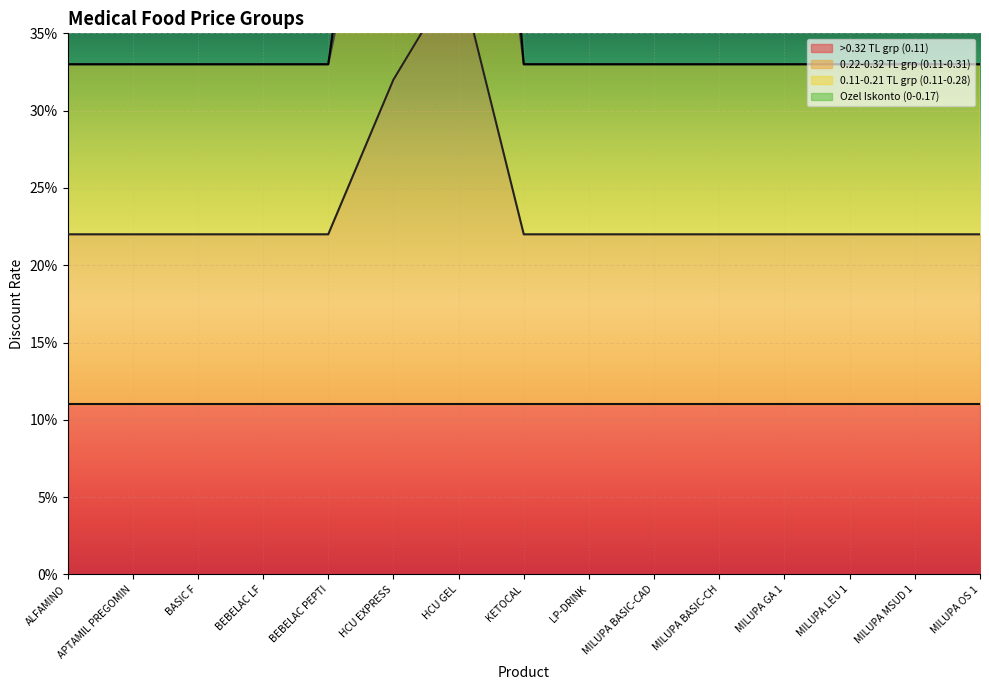

True or false: Depocuya Satis Fiyati 21.72 TL (0.11-0.31) and Ozel Iskonto intersect in this chart.

False